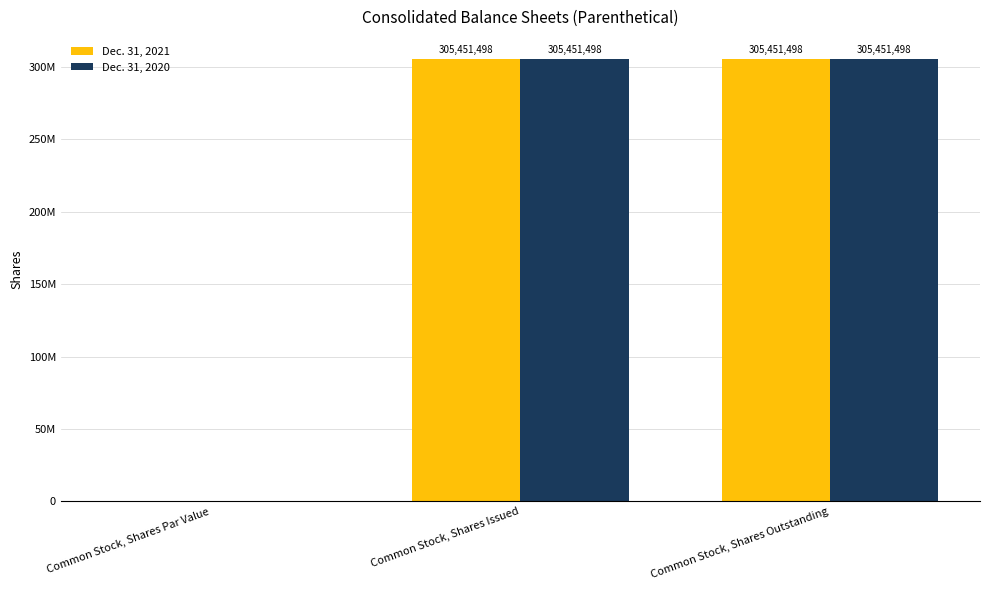

Are the bars grouped side by side (vs. stacked)?

Yes